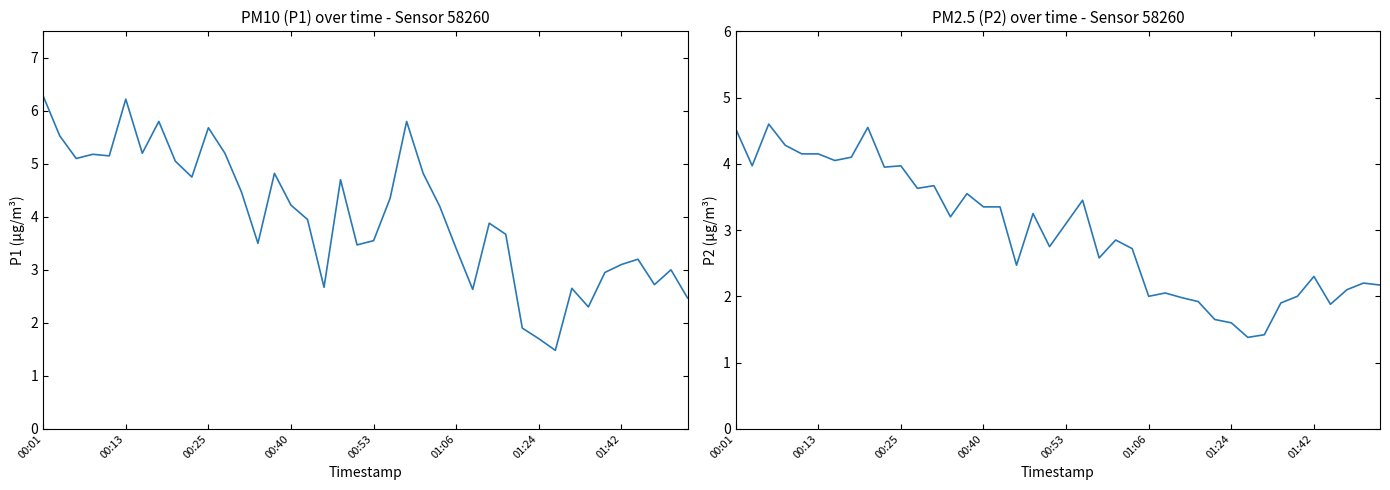

What is the sum of the P2 values at 01:42 and 00:25?

6.3